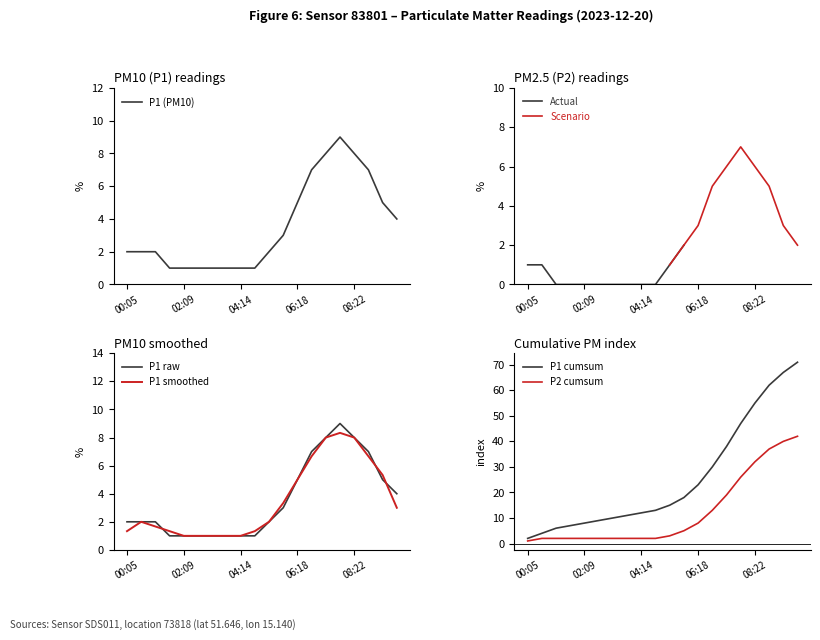

Read the P1 value at 02:40.

1